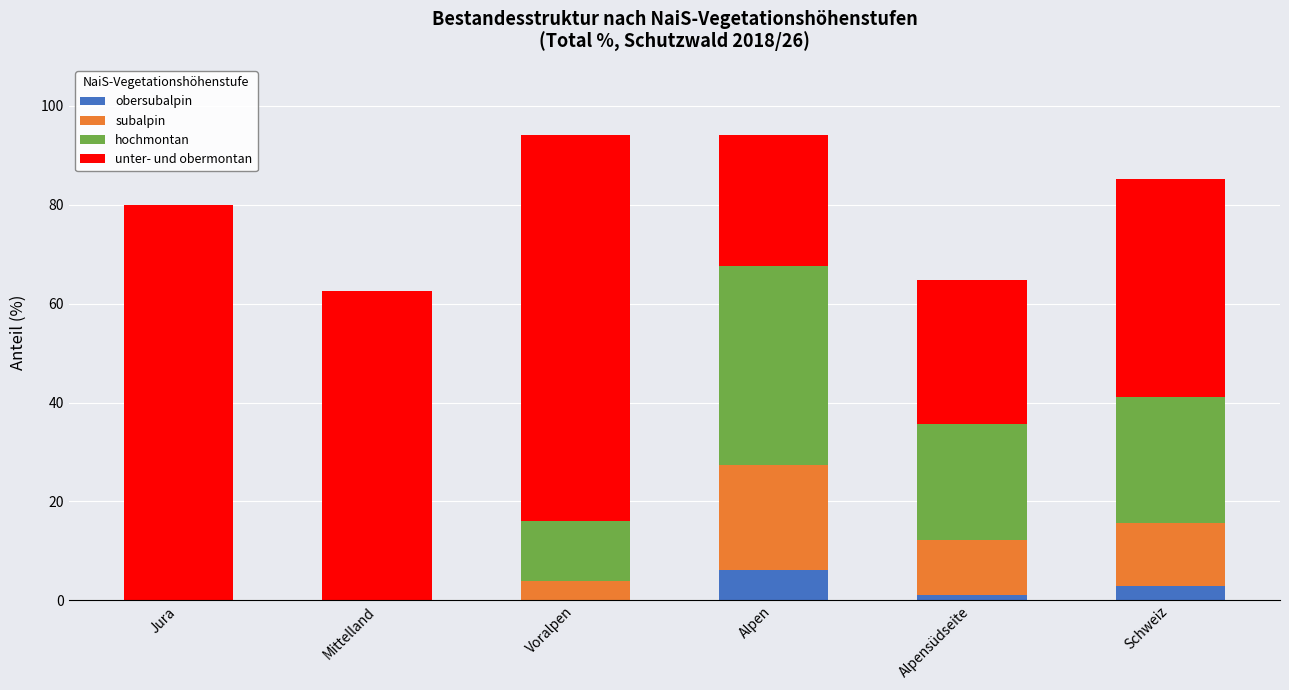

Are the bars grouped side by side (vs. stacked)?

No